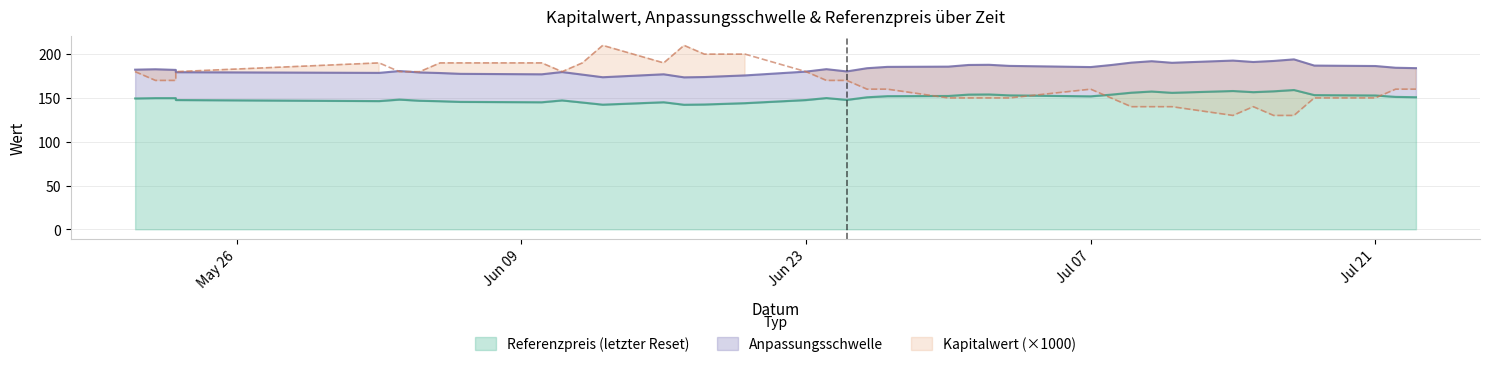

What is the label of the 16th point from the left?

2025-06-18